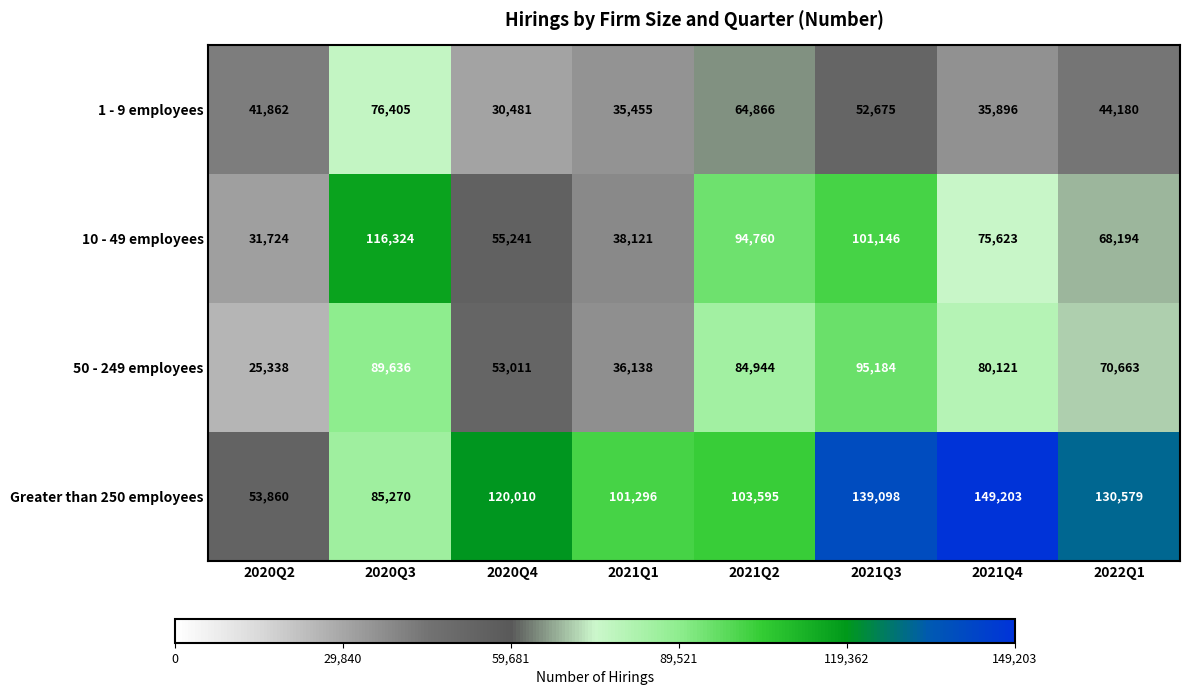

Which series has the widest spread of values?

Greater than 250 employees